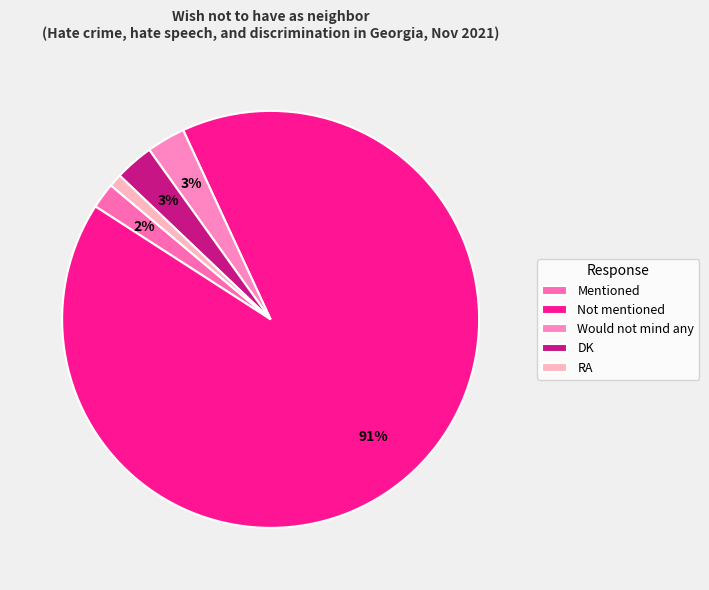

What is the ratio of the value at Not mentioned to the value at Would not mind any?

30.3